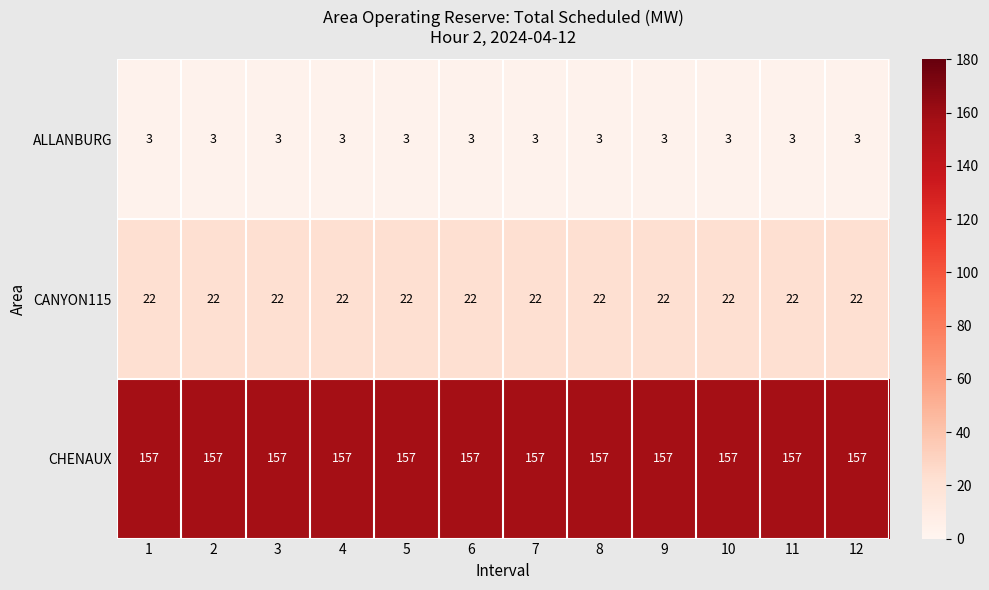

Rank the series by their maximum value, from highest to lowest.

CHENAUX, CANYON115, ALLANBURG